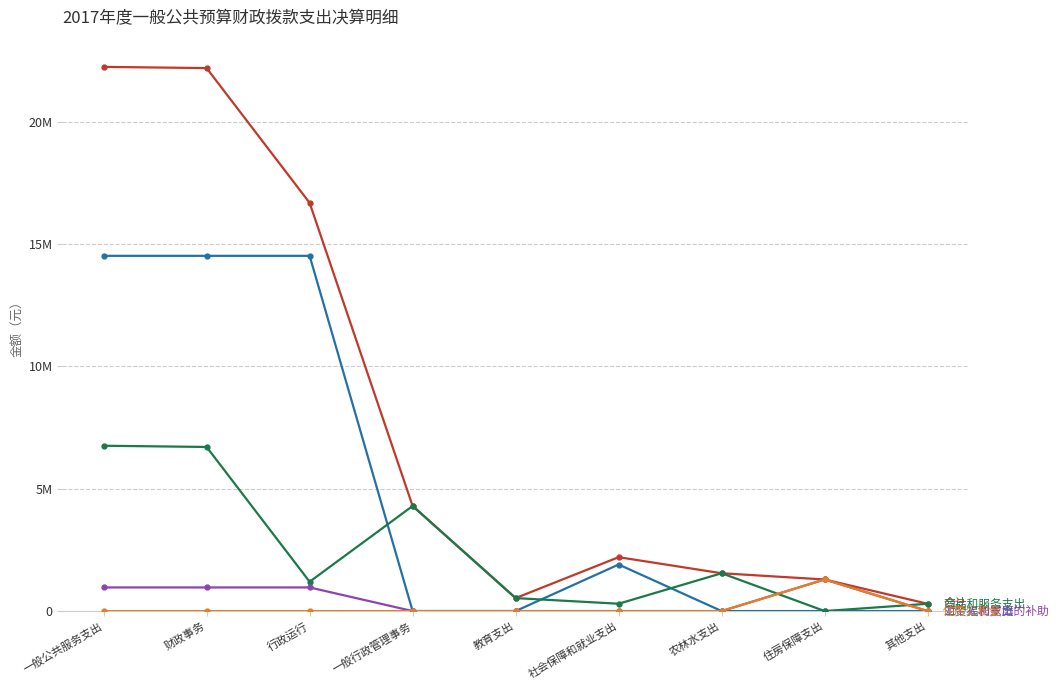

What is the label of the 3rd point from the right?

农林水支出